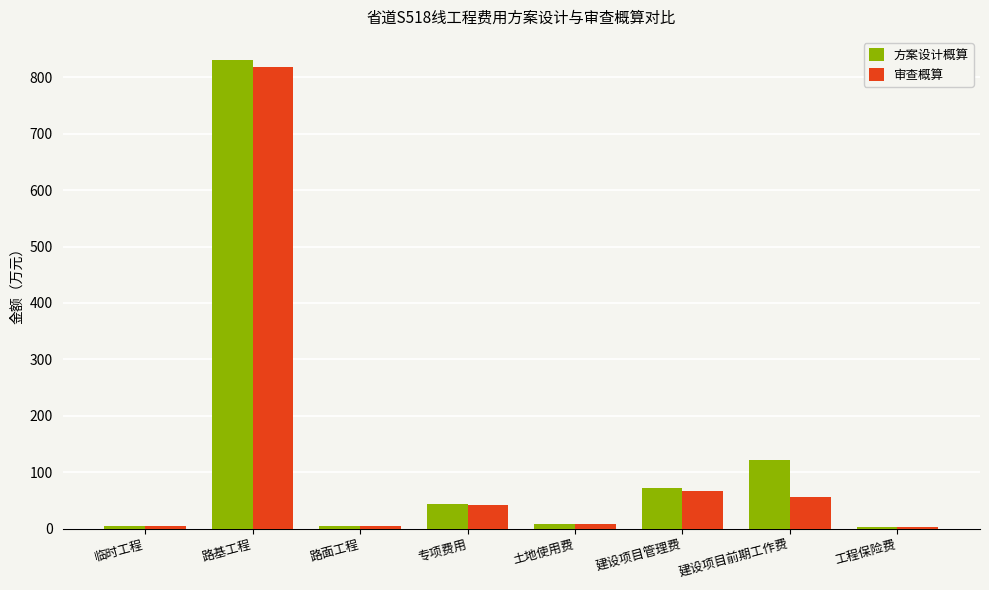

The 方案设计概算 series shows 121.3 at 建设项目前期工作费. True or false?

True